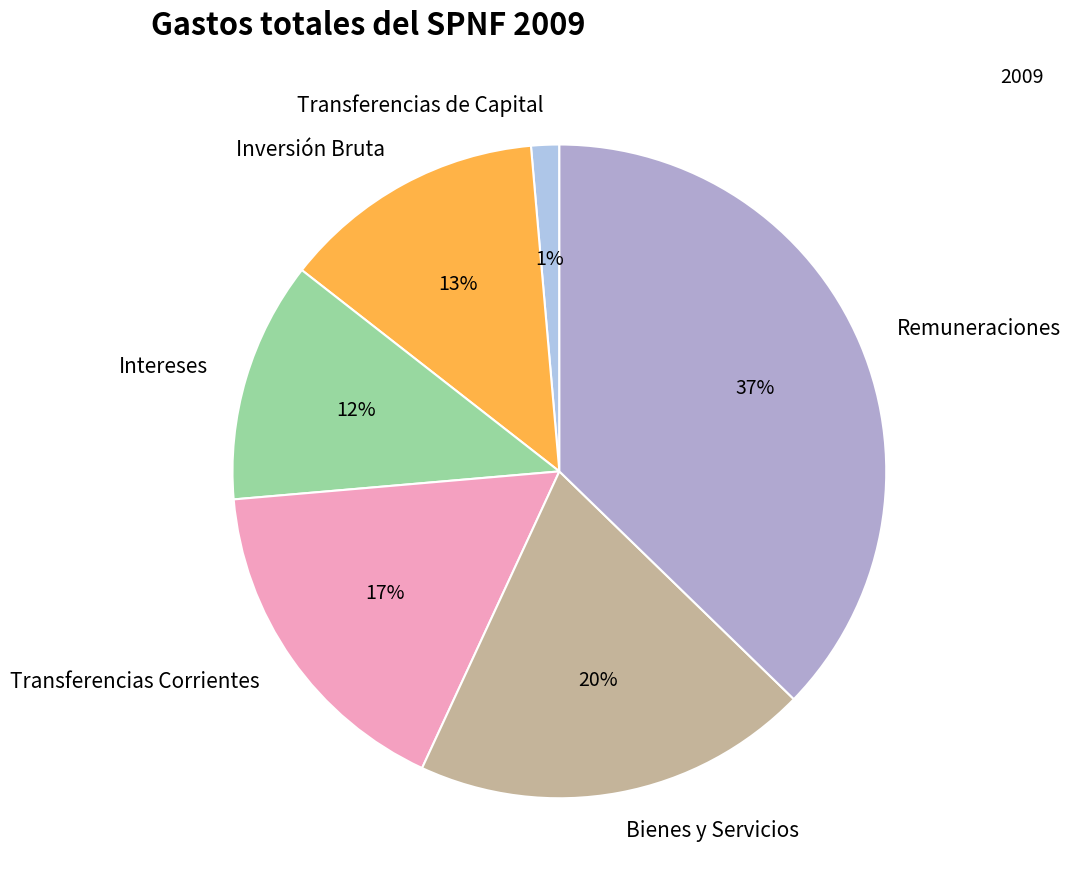

Does any single category account for the majority?

No